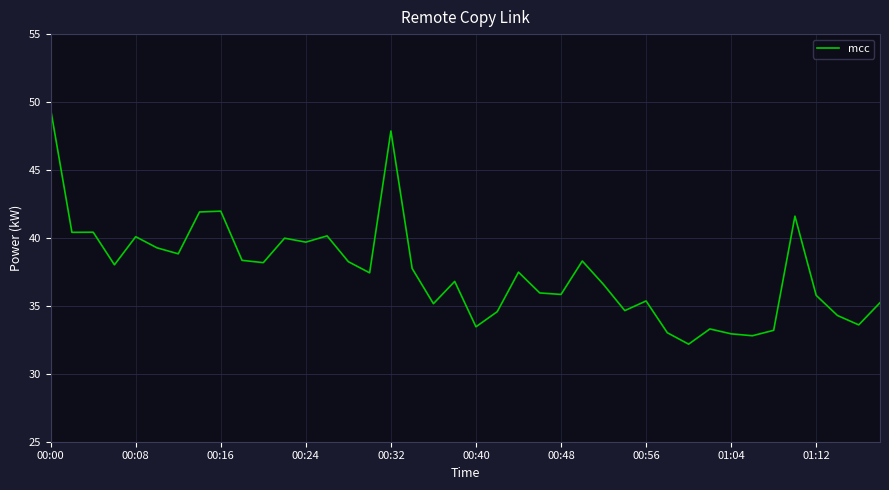

What is the smallest value displayed?

32.2